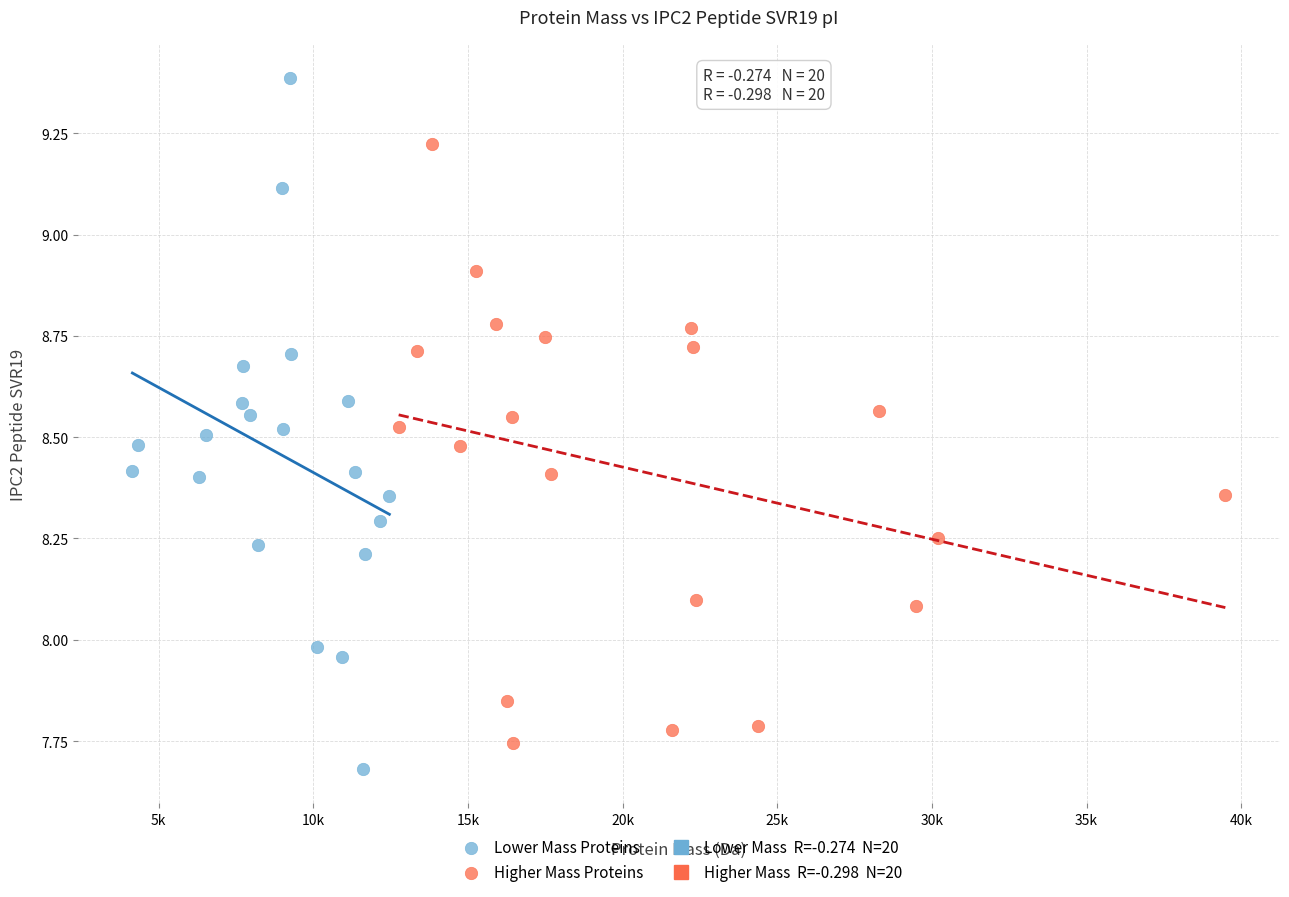

Which series contains the lowest Y value?

Lower Mass Proteins